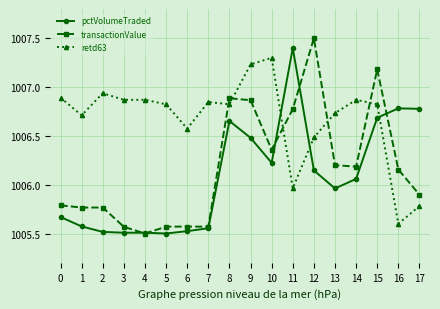

What is the maximum value for pctVolumeTraded?

1007.4